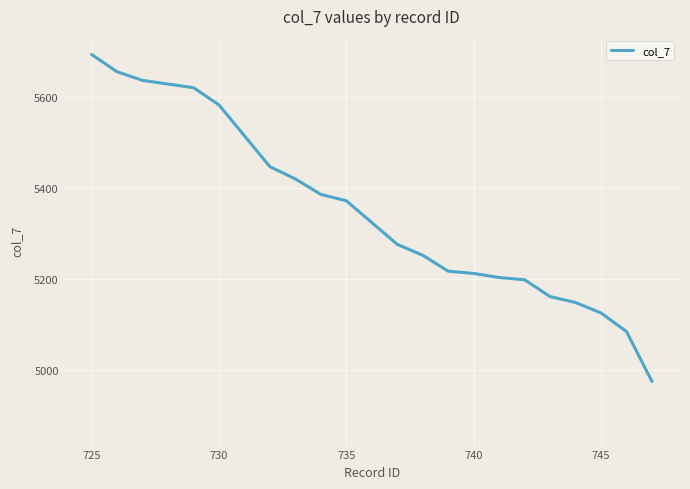

What is the difference between the maximum and minimum values?

720